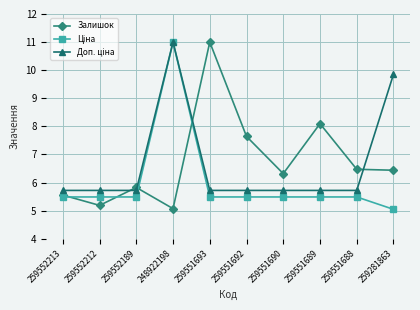

What is the spread (max minus min) of values at 259552212?

0.5